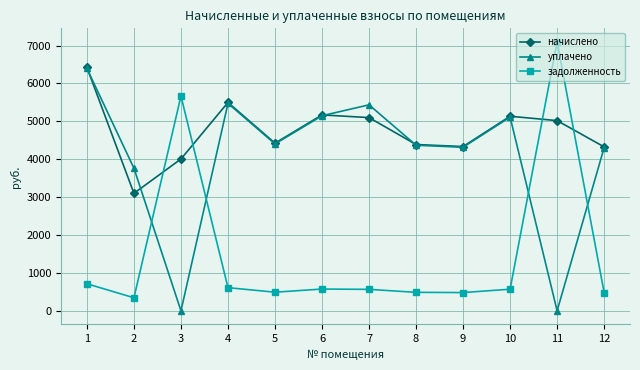

How many categories are shown in the chart?

12